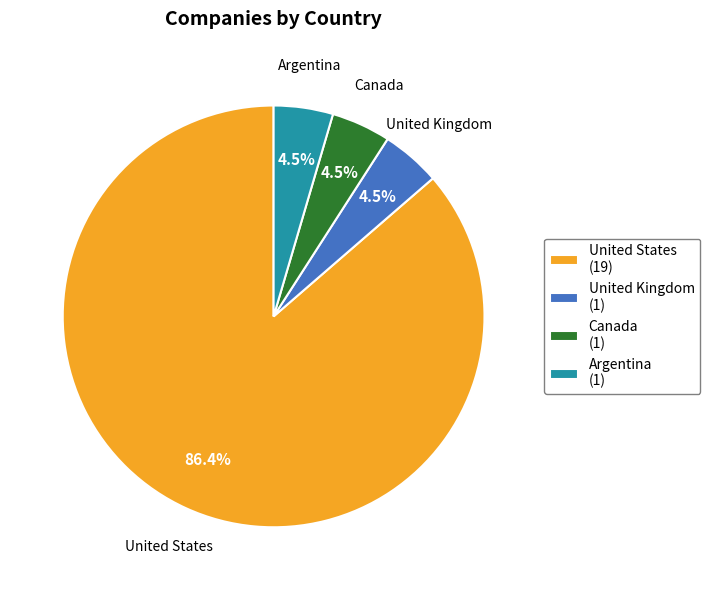

How much of the chart is everything except Argentina (1)?

95.5%